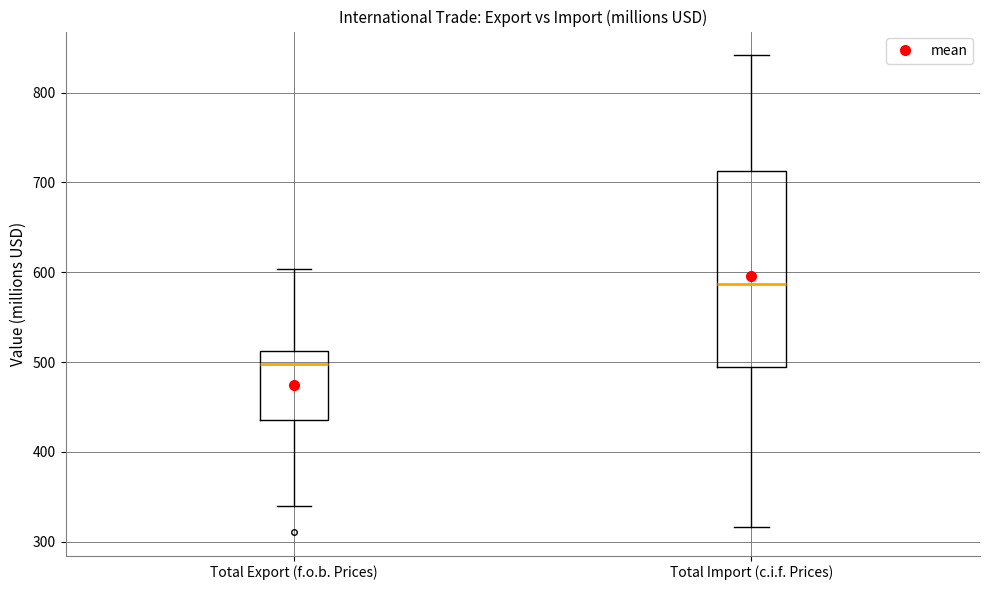

Where is the lower edge of the box for Total Import (c.i.f. Prices) on the y-axis? The values are not printed on the chart, so give them approximately, as read against the axis.

490